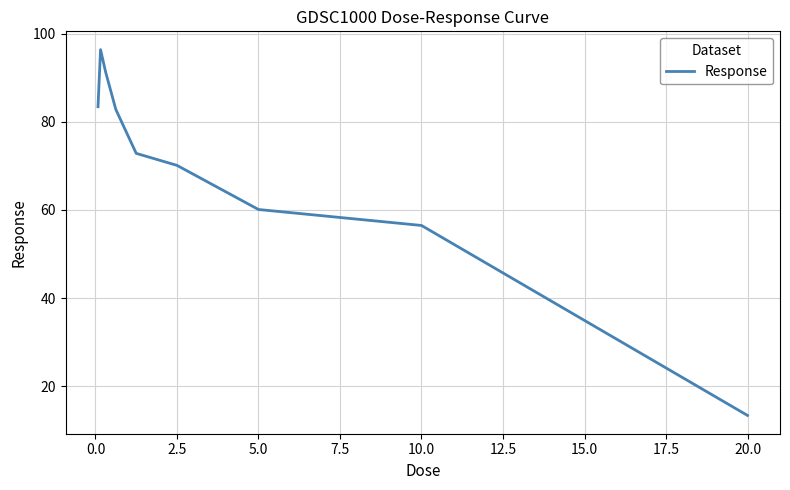

What is the minimum value shown in the chart?

13.4